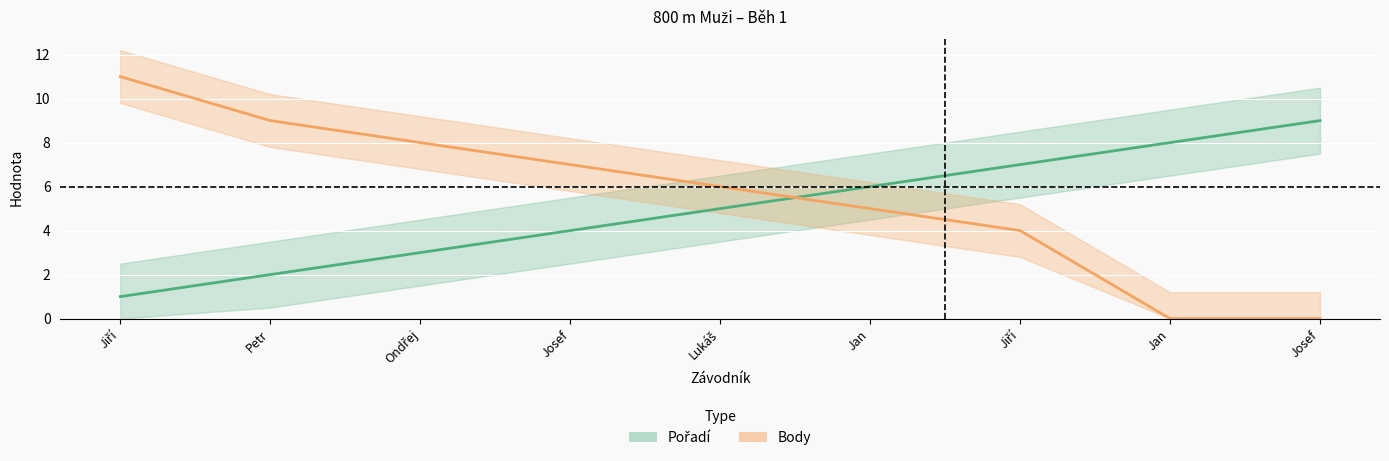

What is the value of the Body point at the 6th from the left?

5